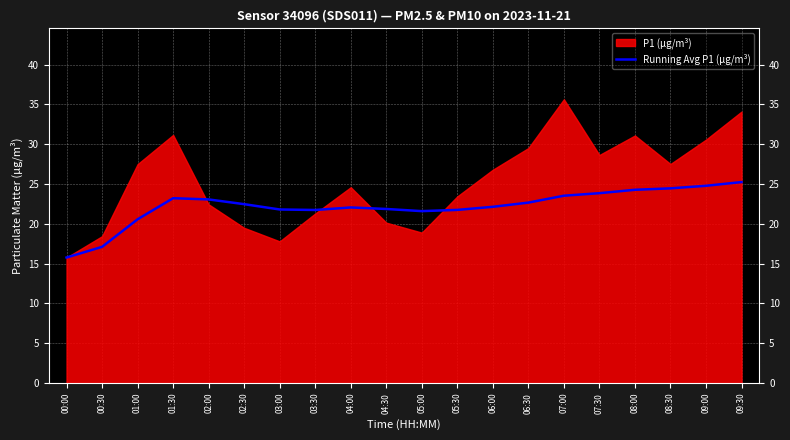

True or false: the data has more than 0 interior local peaks.

True